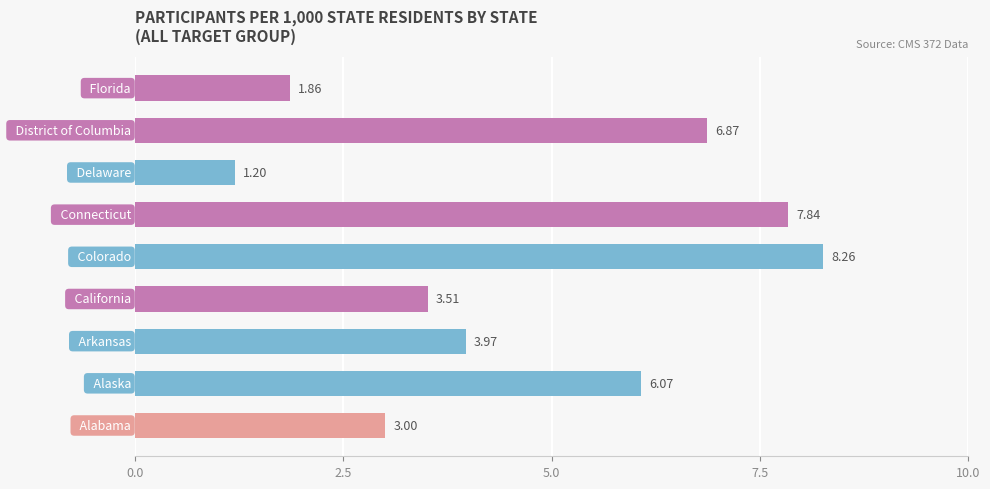

What is the sum of all values?

42.6